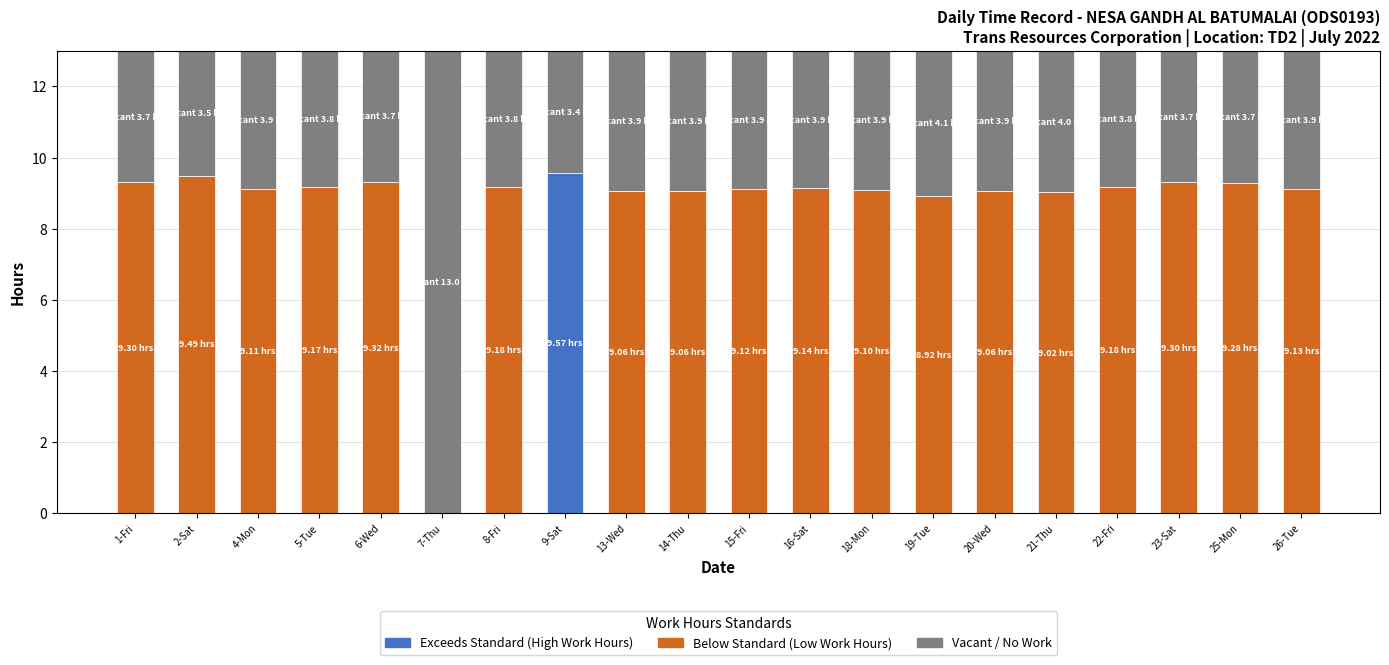

The chart shows a value of 3.6 at 16-Sat. True or false?

False